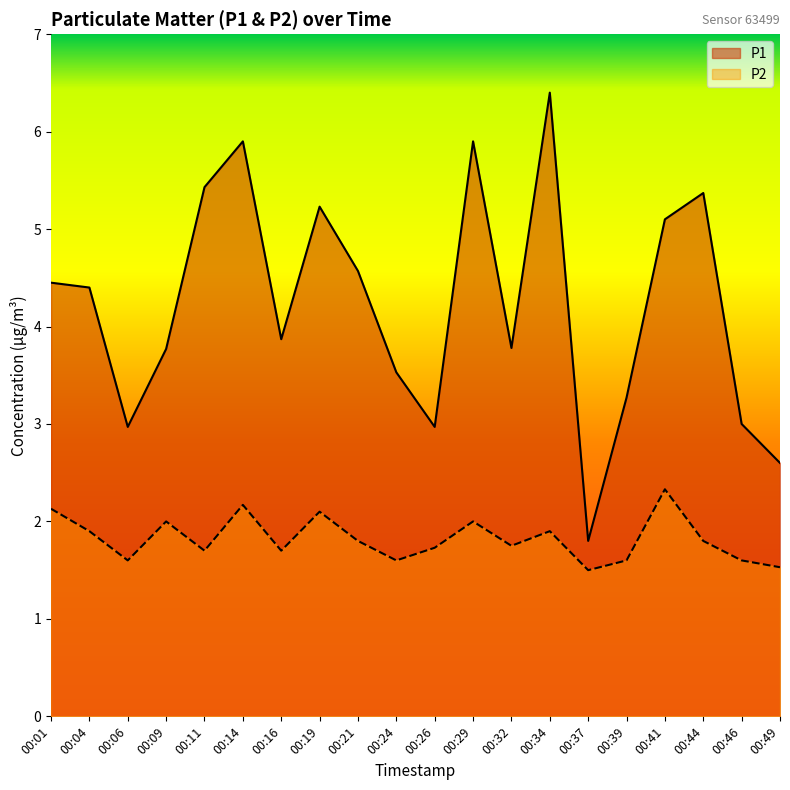

List the series in order of their peak value, highest first.

P1, P2